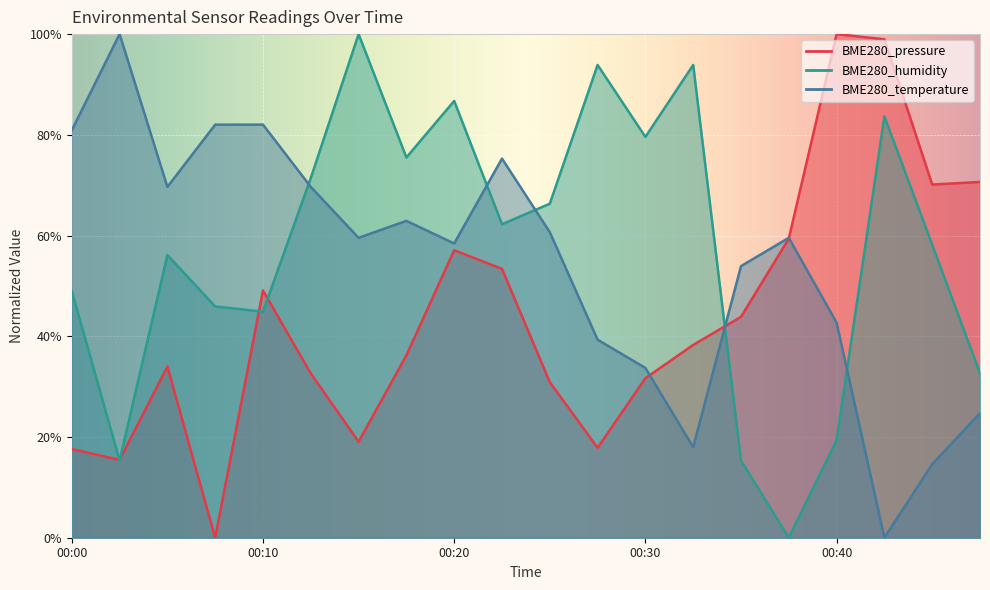

In BME280_humidity, how many points are higher than both neighbors (excluding endpoints)?

6